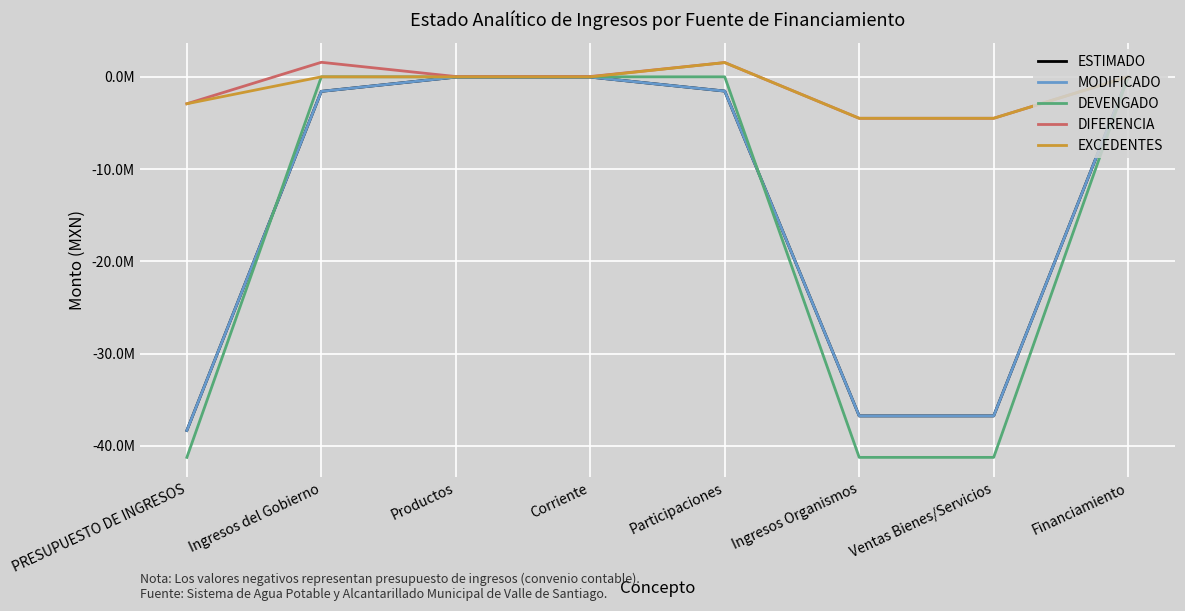

Does the chart have visible grid lines?

Yes